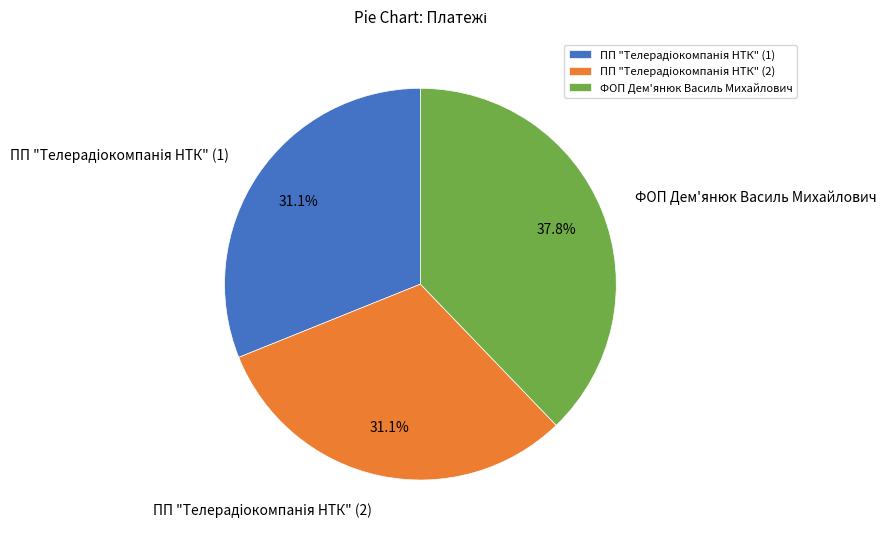

How many segments does this pie chart have?

3